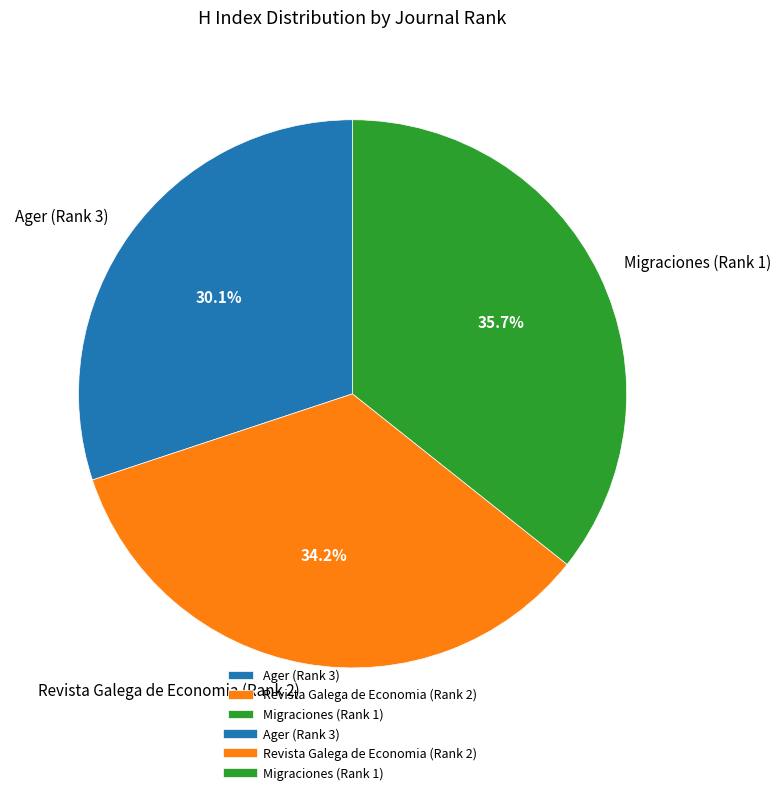

Which slice is the largest?

Migraciones (Rank 1)